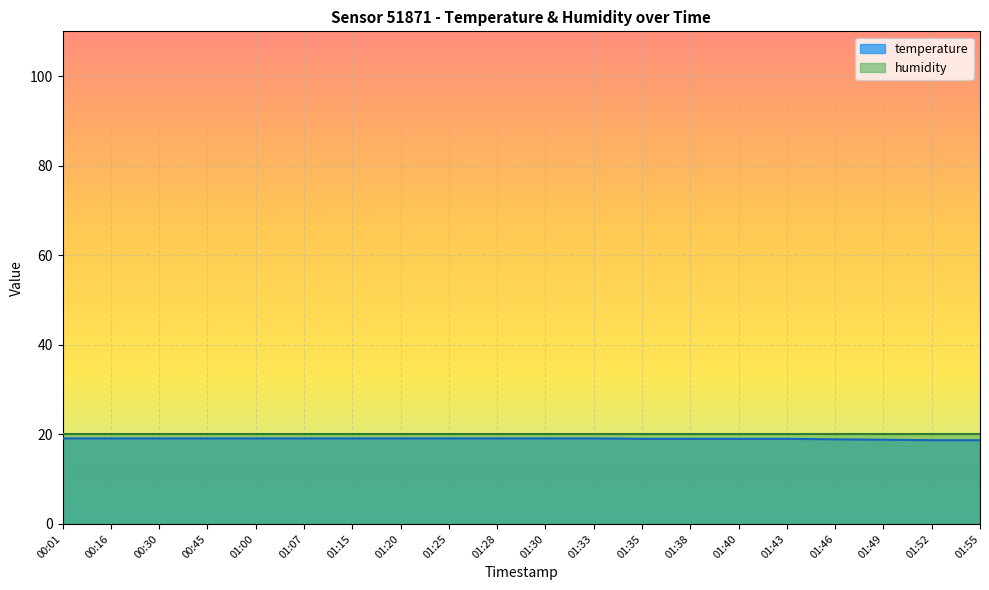

Is it true that the value at 01:49 is 18.8?

True